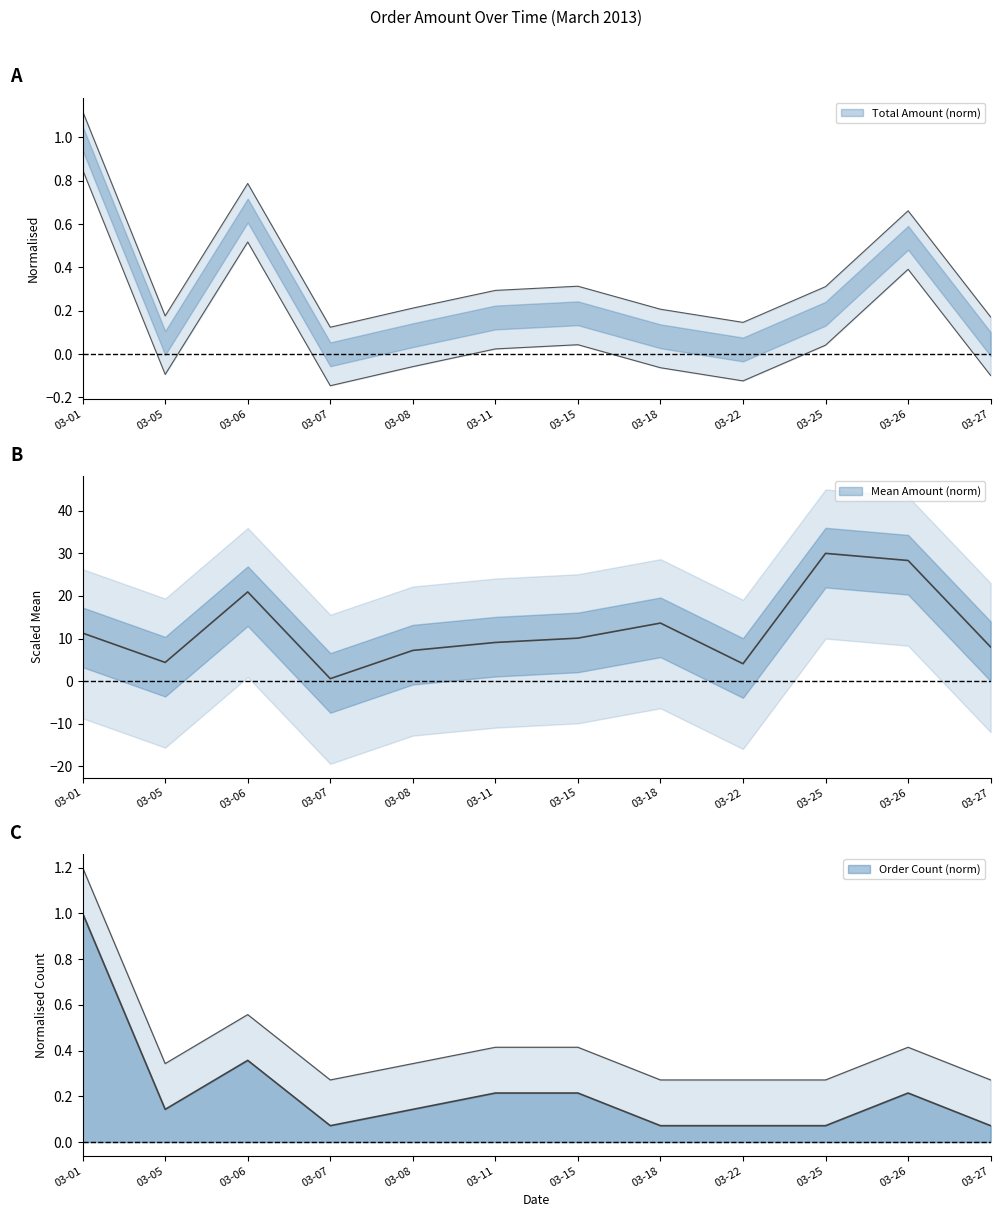

At which category is the sum across all series the highest?

03-25